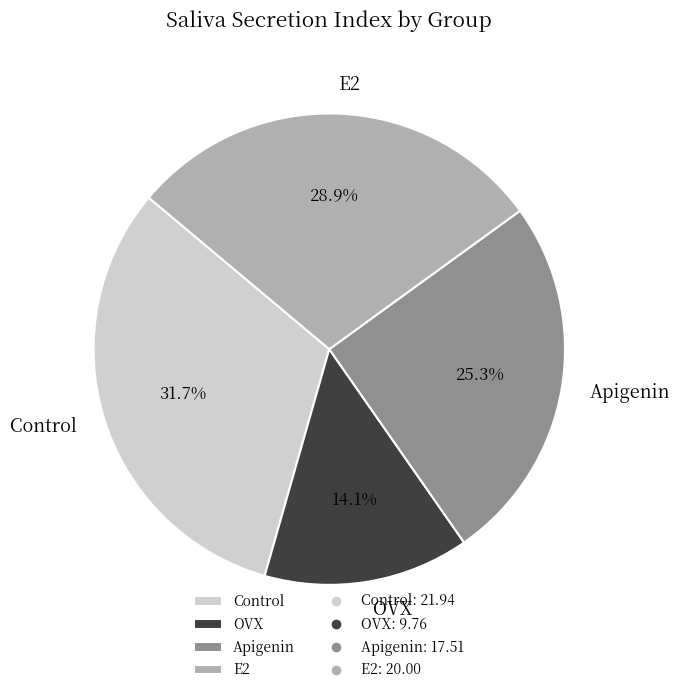

To the nearest percent, what portion does Apigenin represent?

25%